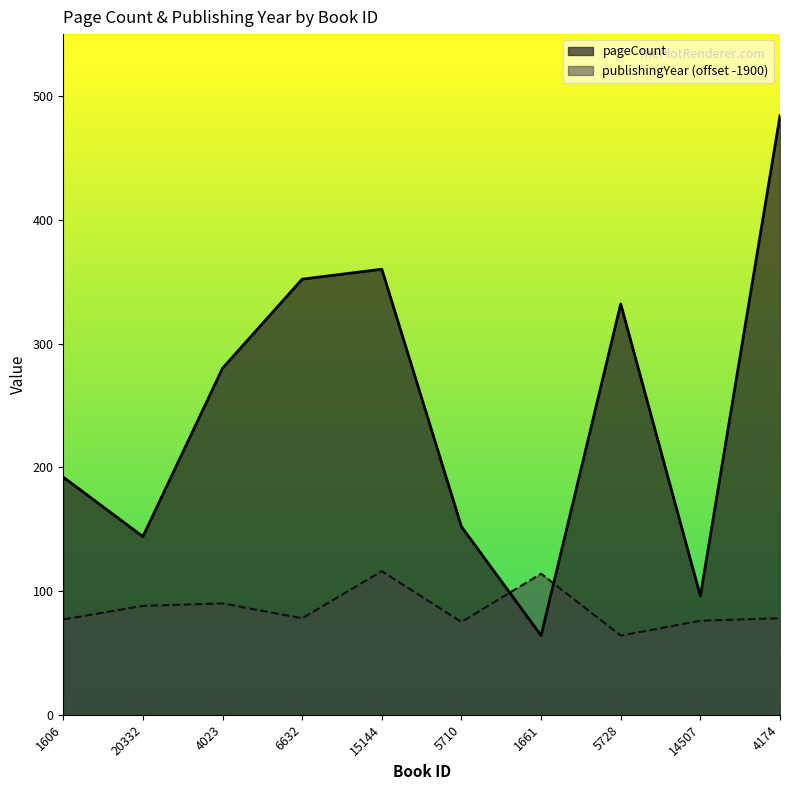

After their last crossing, which series has the higher values: publishingYear or pageCount?

pageCount